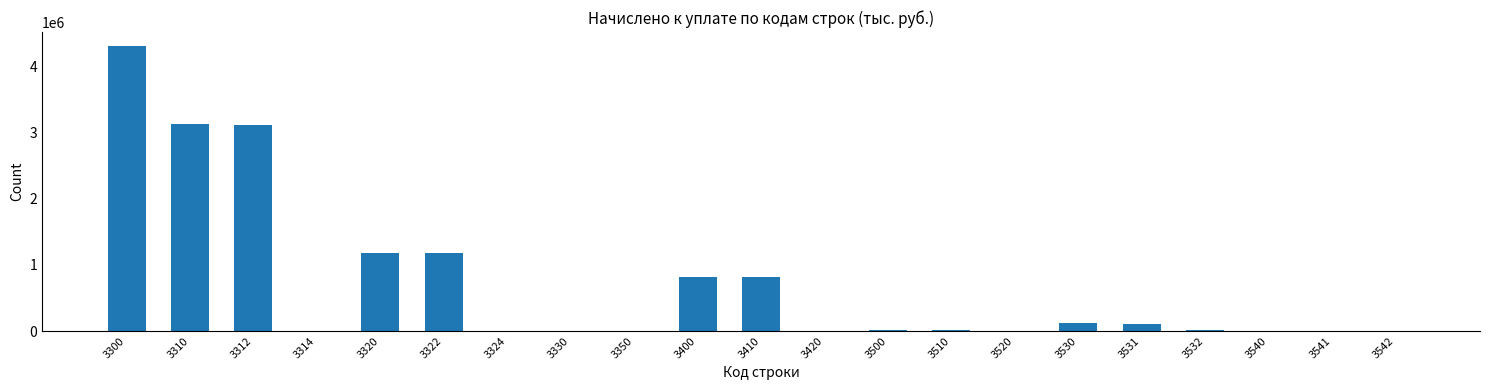

What is the change in value from 3322 to 3410?

-360038